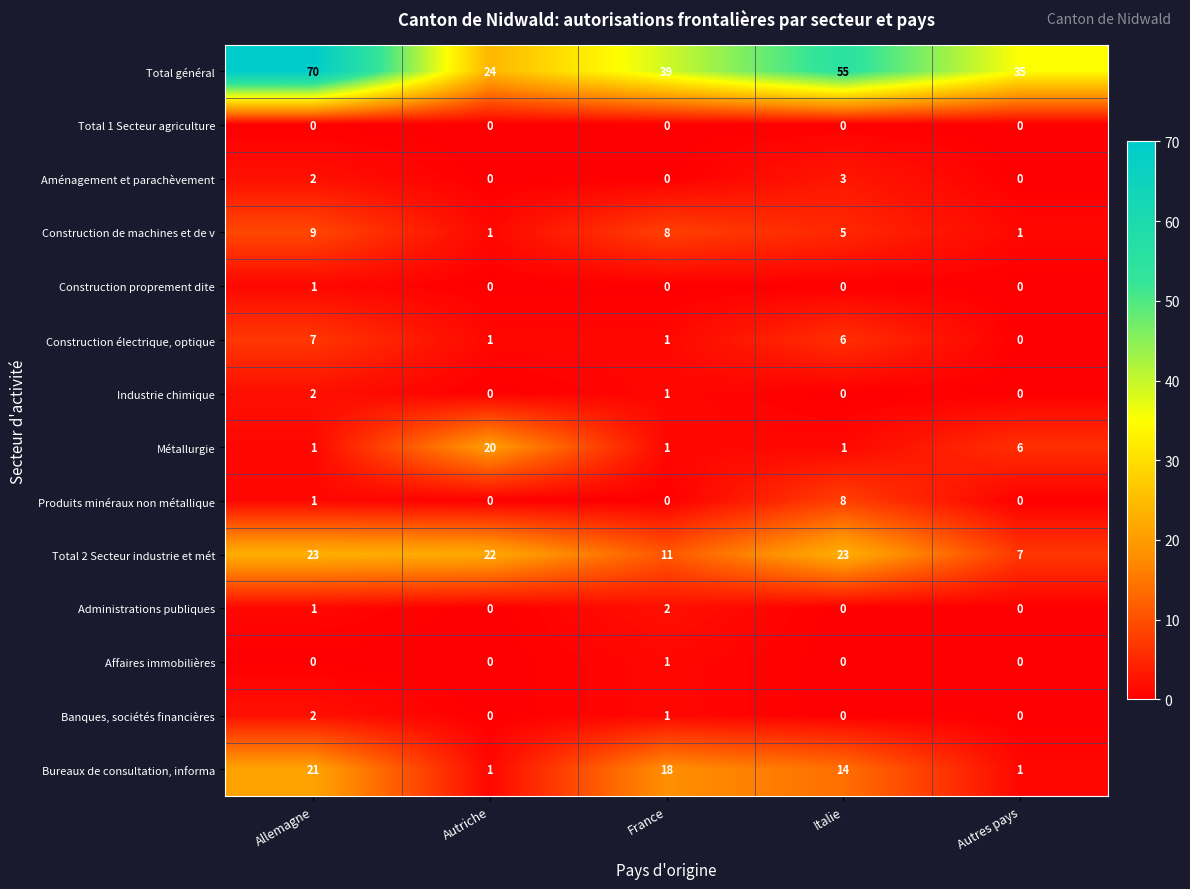

What is the sum of the Total général values at Italie and Allemagne?

125